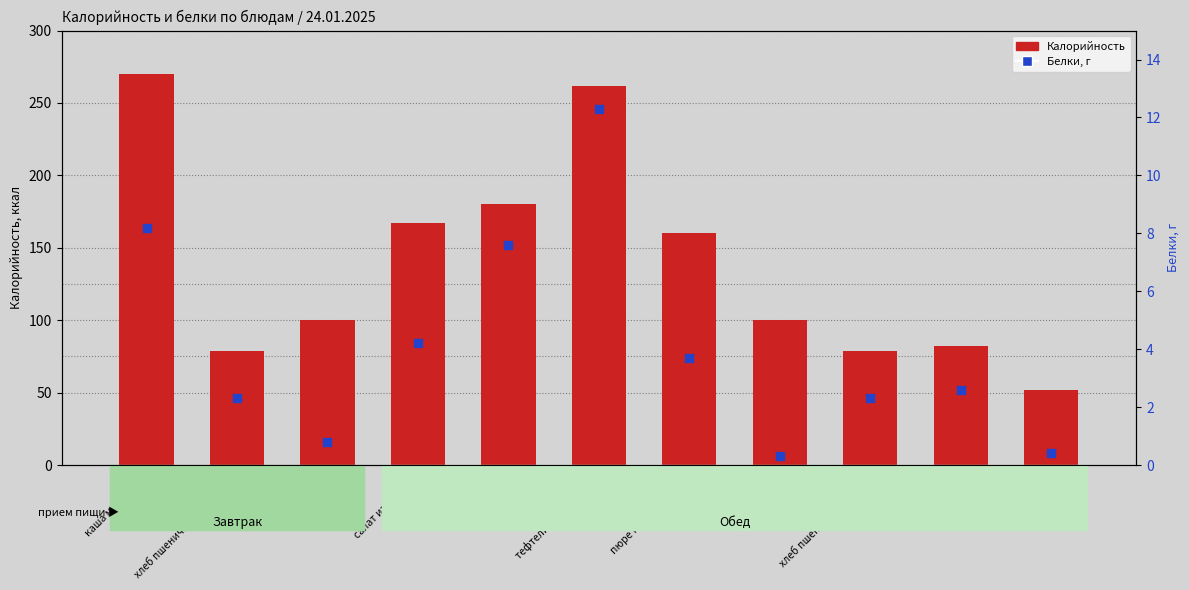

Which series contains the highest Y value?

Калорийность